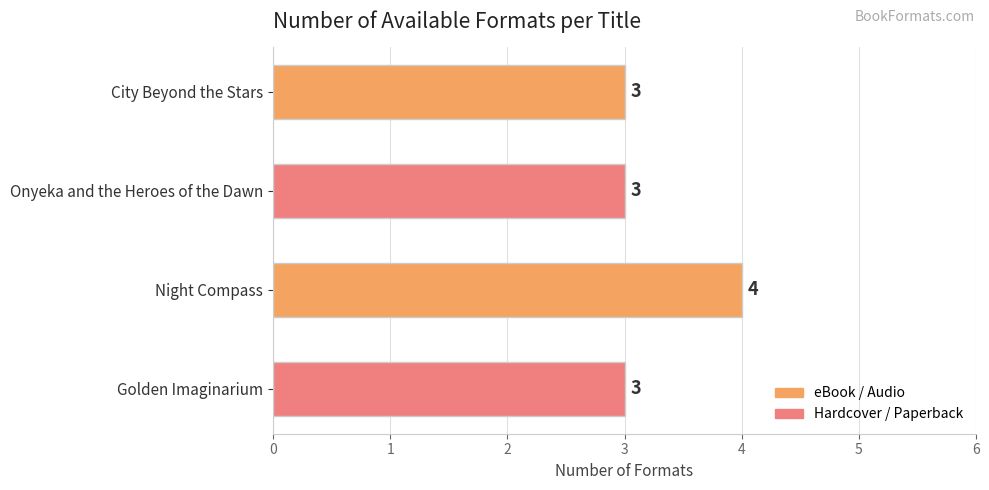

What is the average value?

3